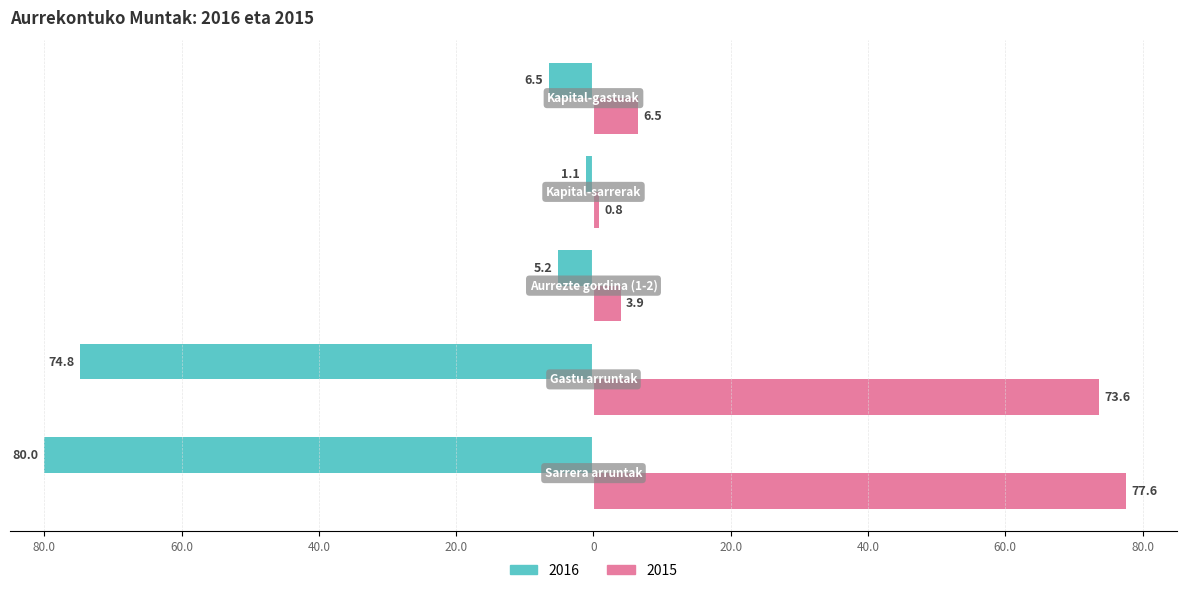

What are all the series names shown in the legend?

2016, 2015